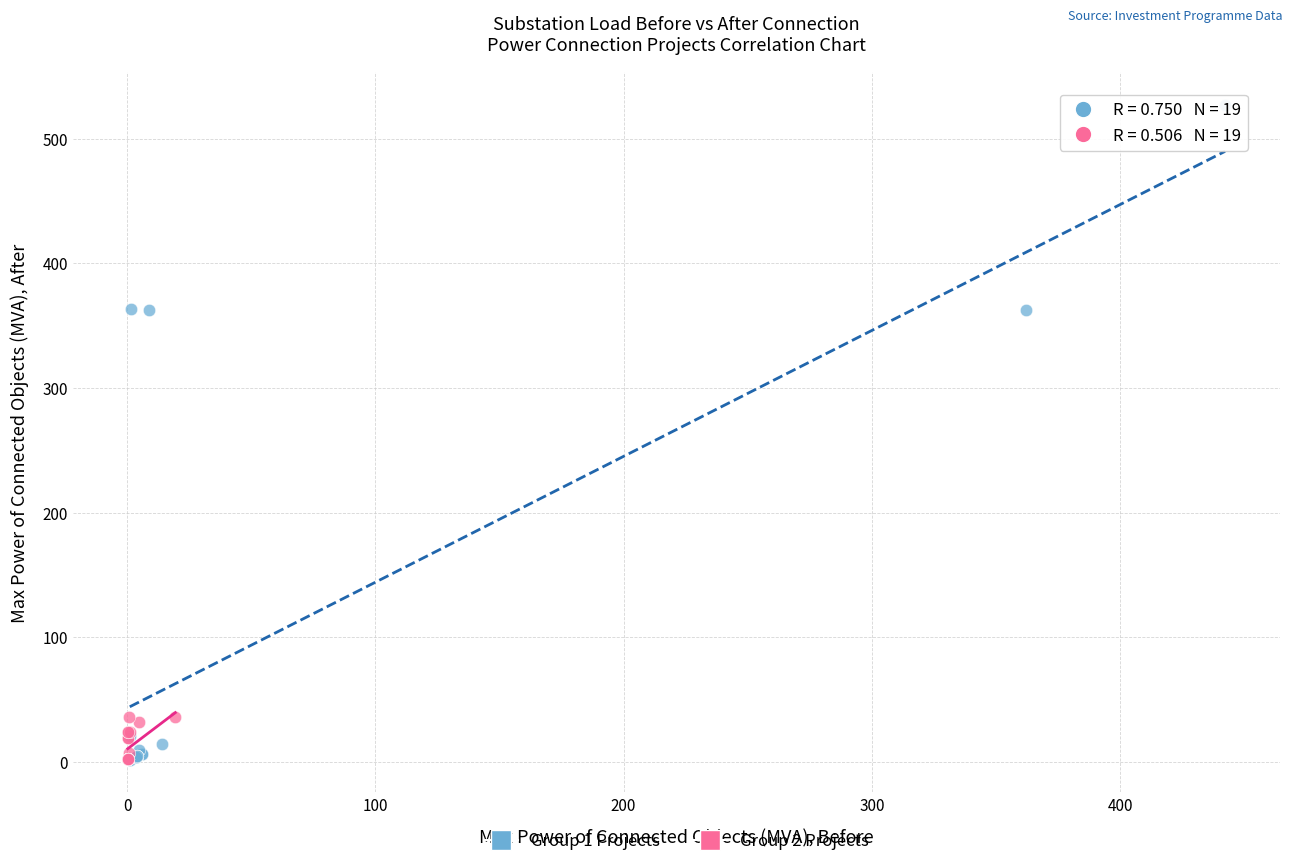

Which series reaches the maximum Y coordinate?

Group 1 Projects